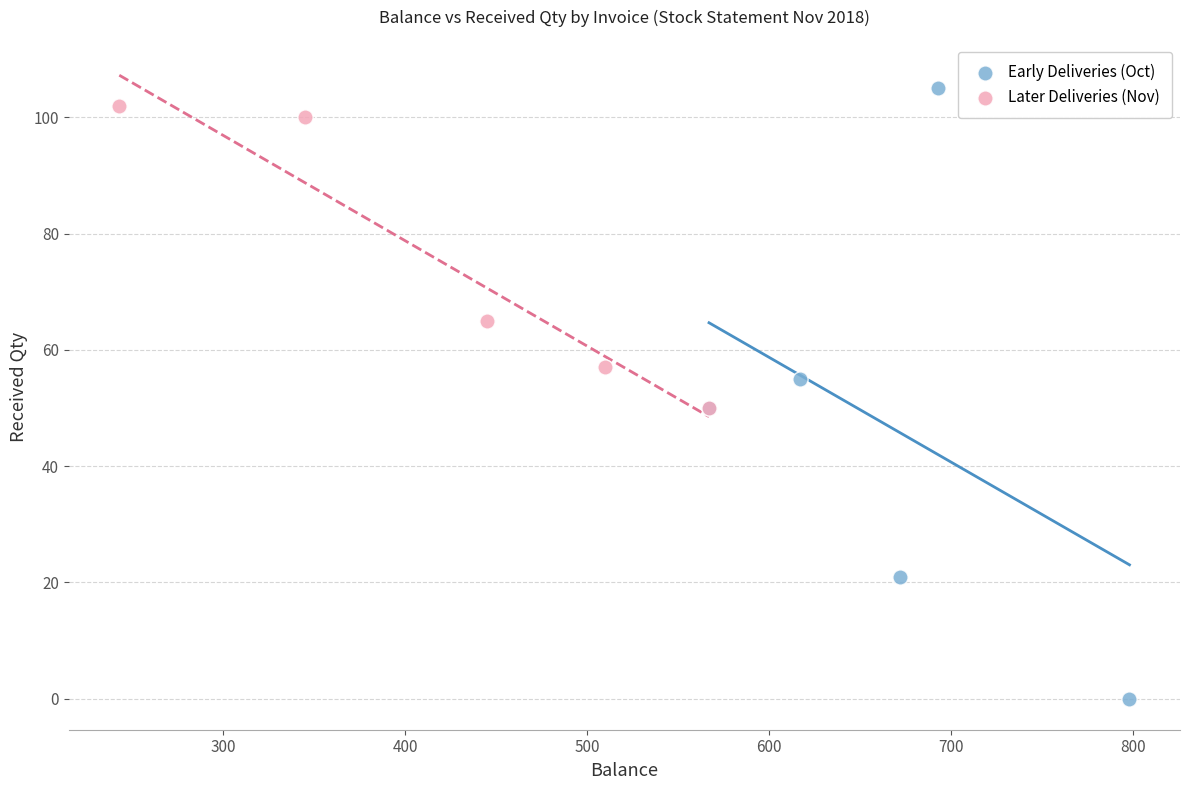

Which series contains the lowest Y value?

Early Deliveries (Oct)